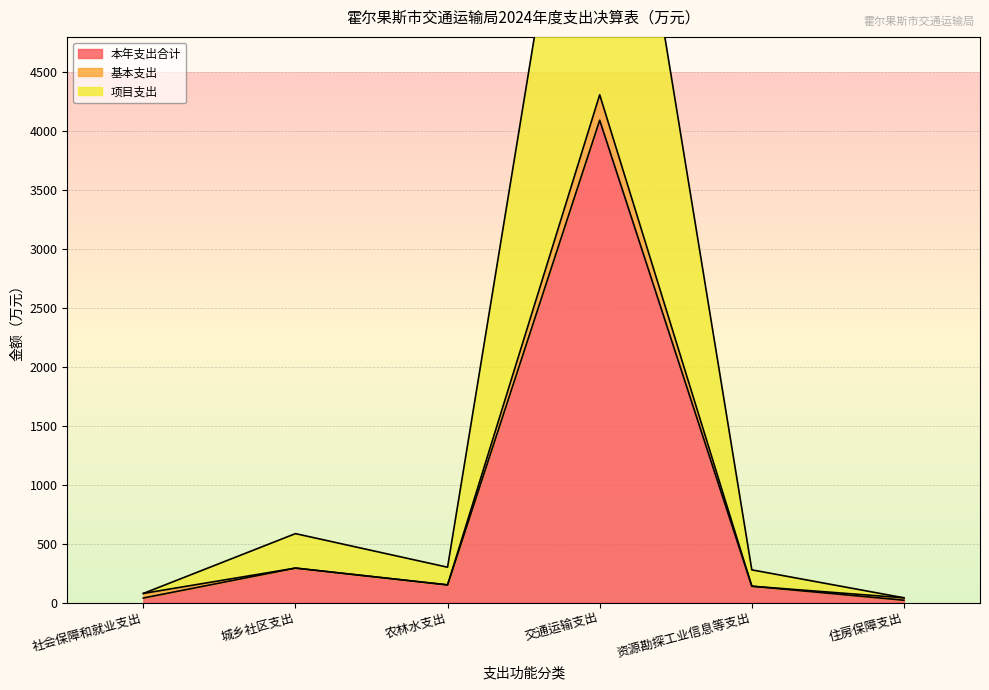

Is it true that 项目支出 equals 100.7 at 资源勘探工业信息等支出?

False